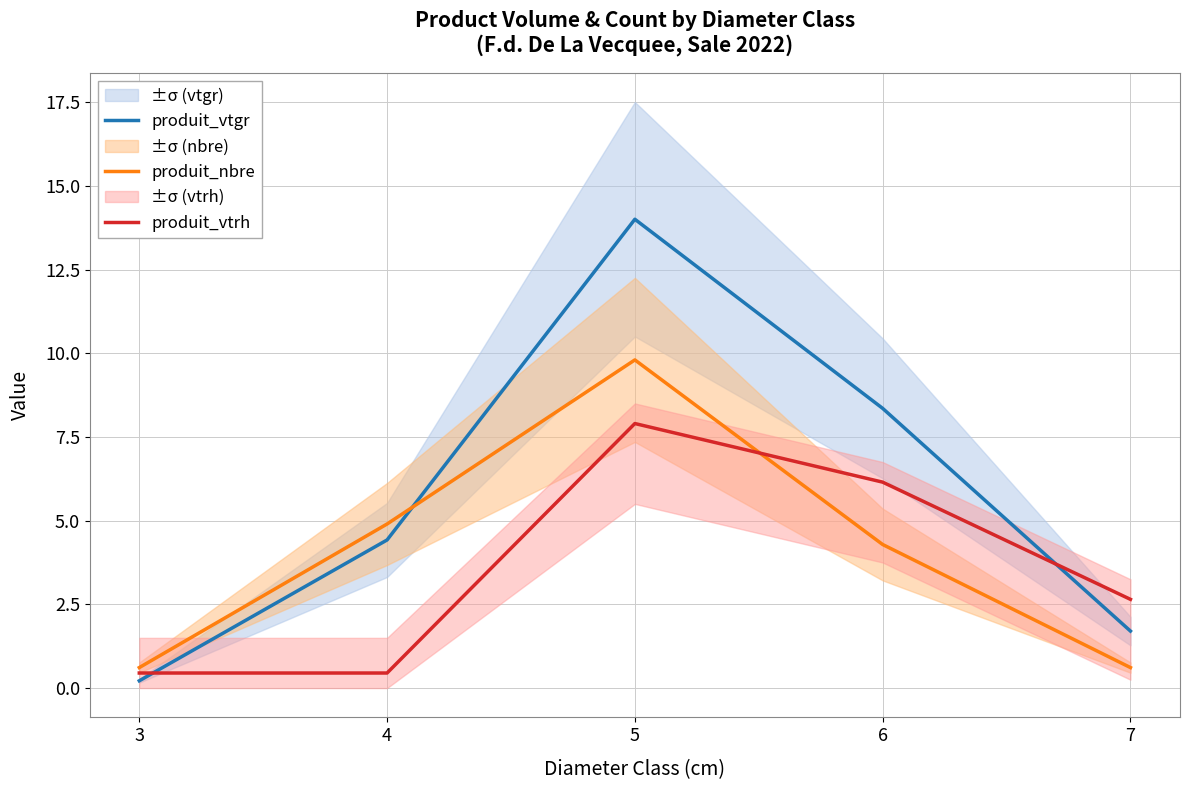

Reading right to left, transcribe all the data shown in this chart.

produit_vtgr: 1.7	8.4	14.0	4.4	0.2
produit_nbre: 0.6	4.3	9.8	4.9	0.6
produit_vtrh: 2.7	6.2	7.9	0.4	0.4